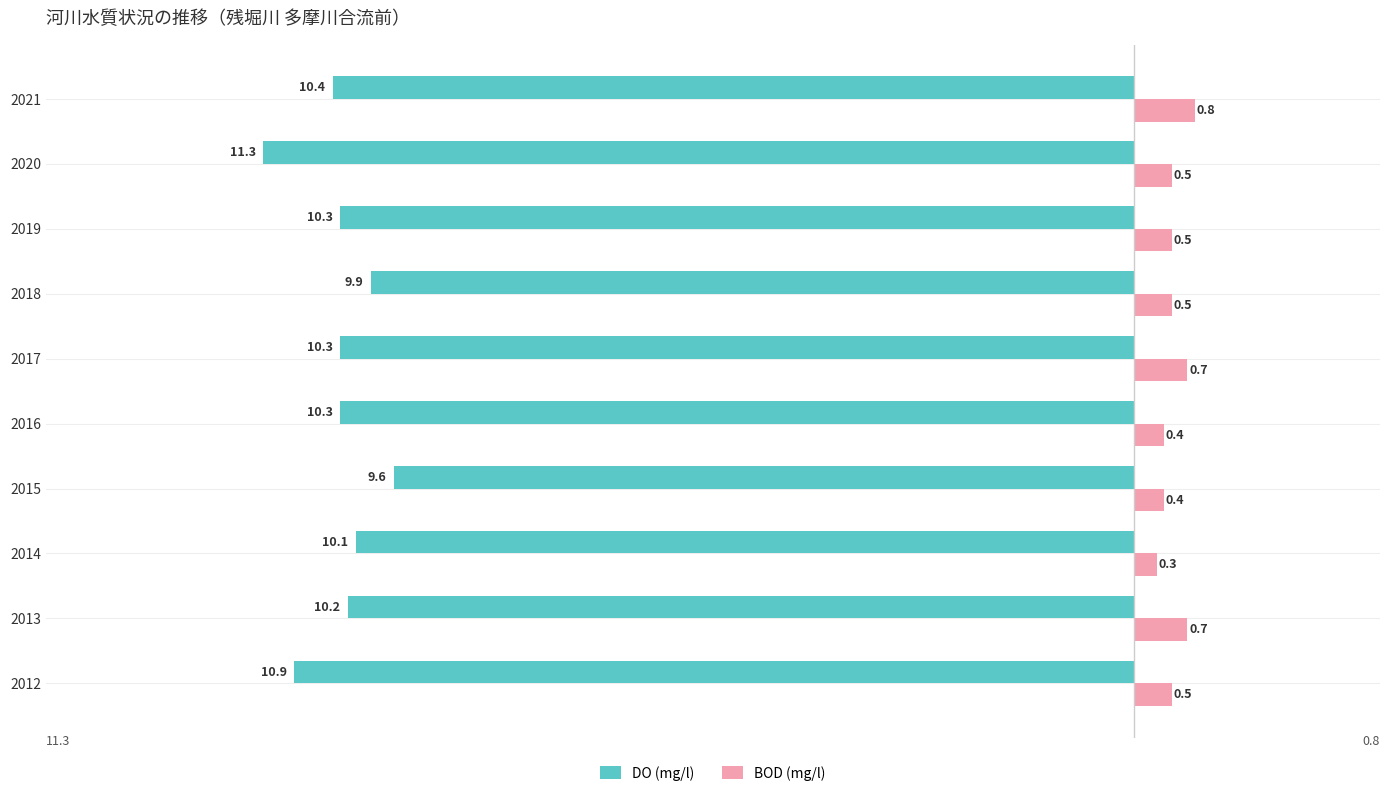

What is the lowest value of the DO (mg/l) series?

-11.3